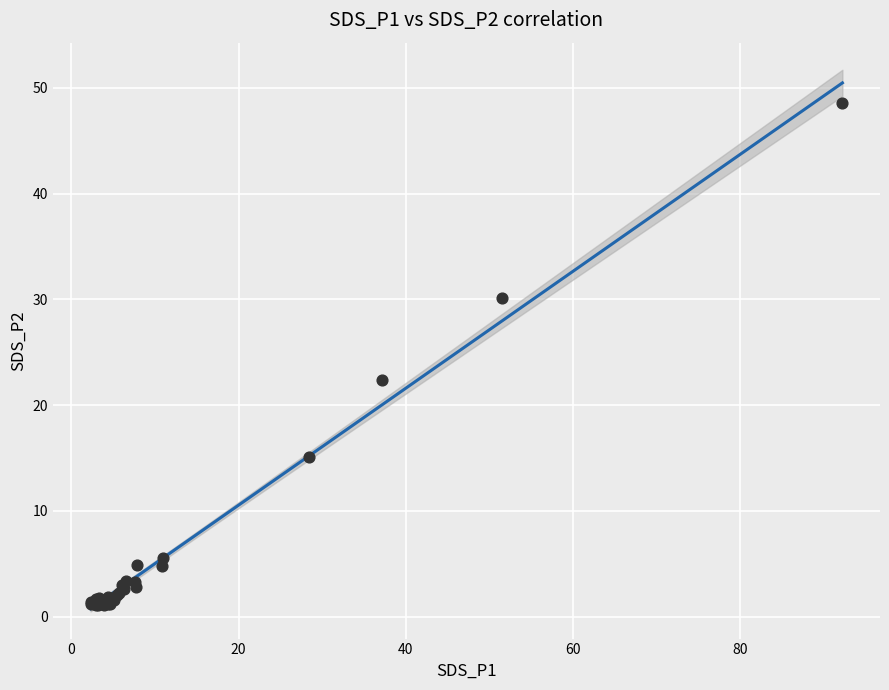

What Y value in the scatter plot is closest to 24?

22.4